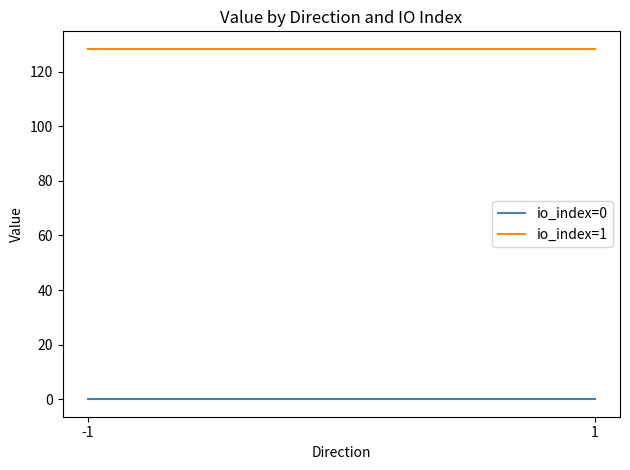

What are all the series names shown in the legend?

io_index=0, io_index=1